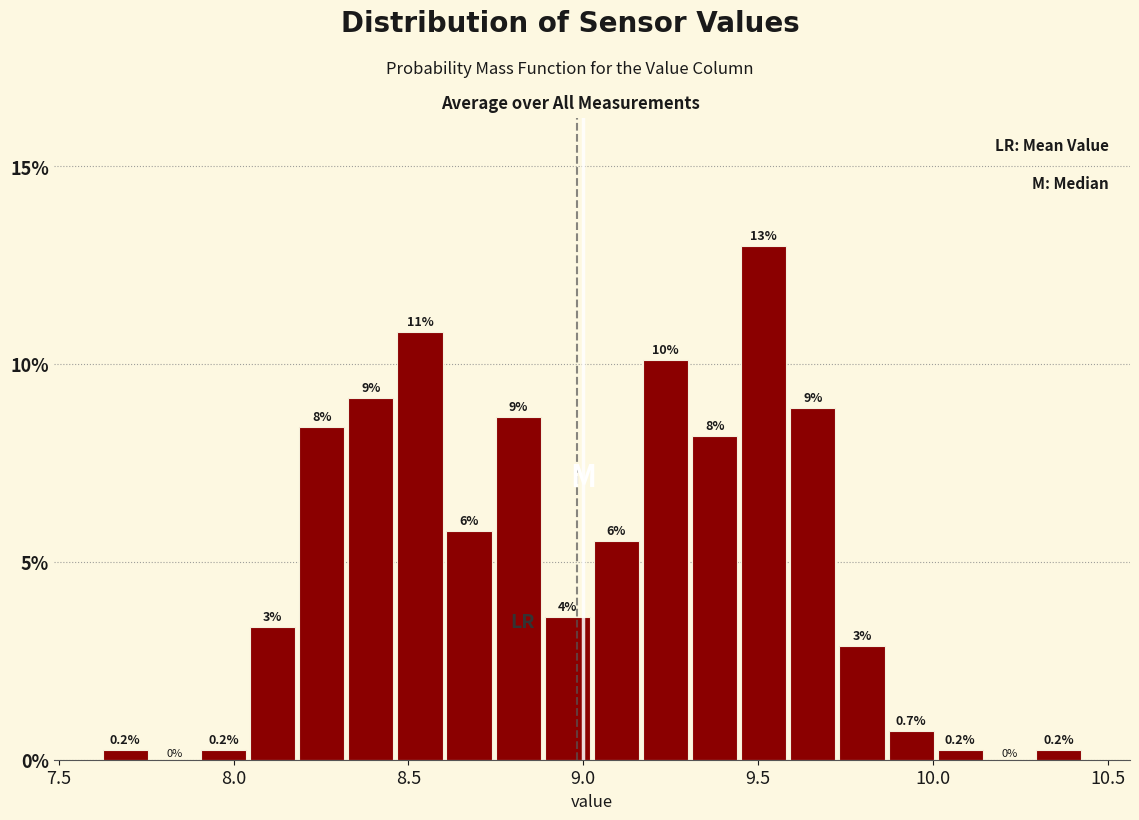

Read against the x-axis, roughly where is the centre of the tallest bar?

9.50